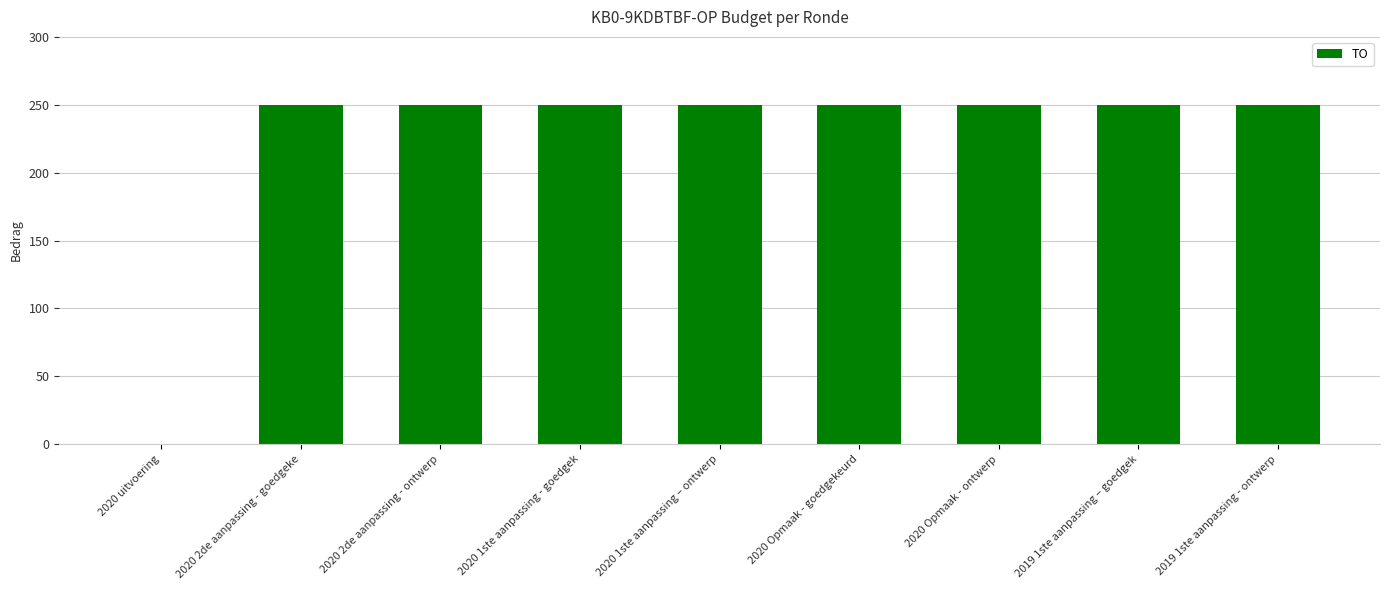

What is the ratio of the value at 2020 1ste aanpassing – ontwerp to the value at 2020 1ste aanpassing - goedgek?

1.0